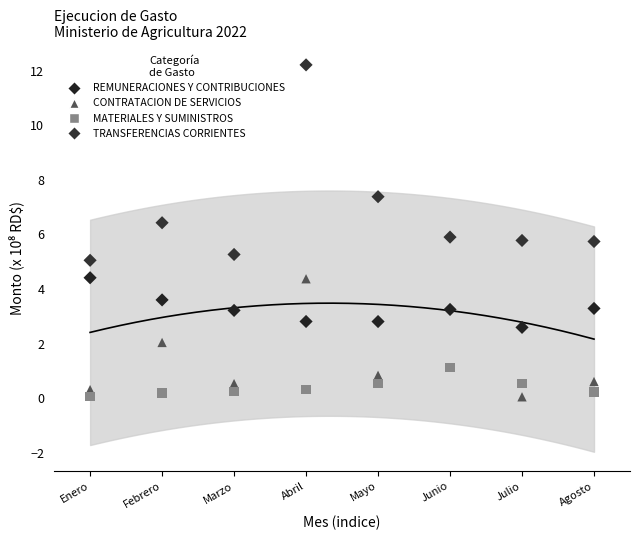

Which series has the widest spread of Y values?

TRANSFERENCIAS CORRIENTES